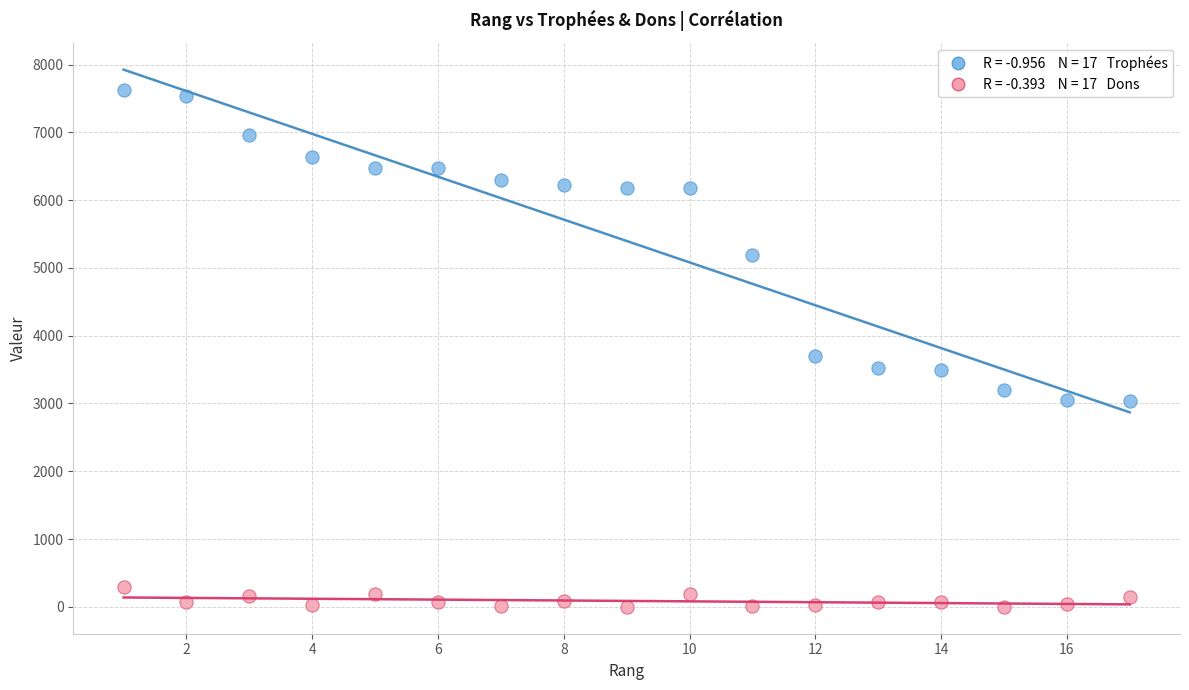

Across all data points, what is the range of X values (max minus min)?

16